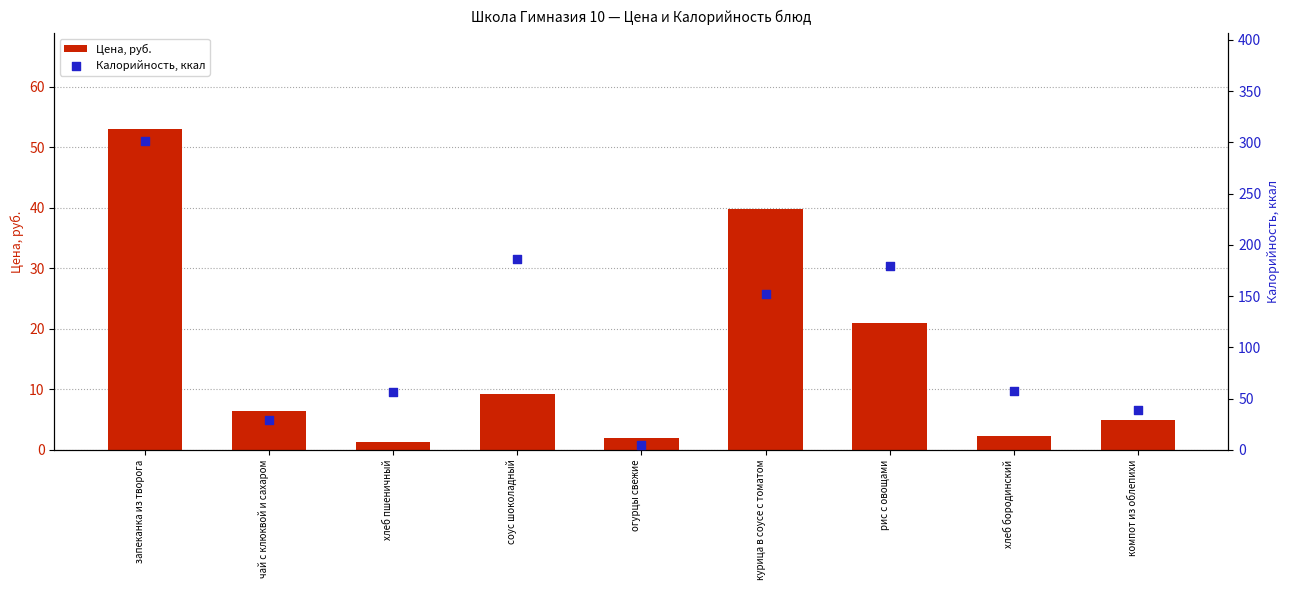

Is the value of Калорийность, ккал at огурцы свежие greater than the value of Цена, руб. at запеканка из творога?

No